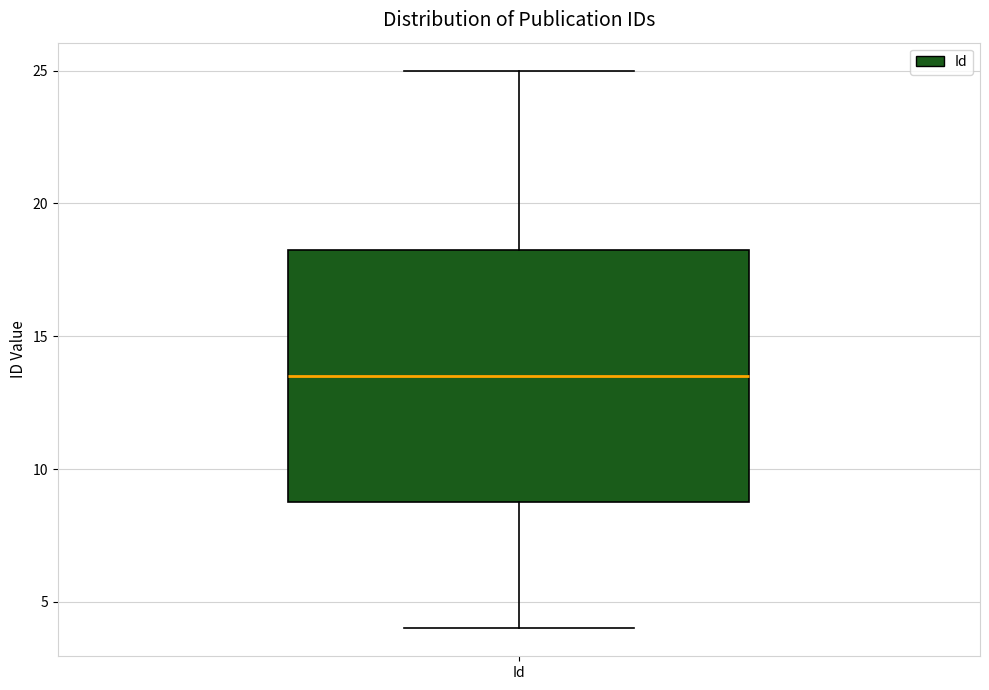

Where does the median line of the box for Id sit on the y-axis? The values are not printed on the chart, so give them approximately, as read against the axis.

13.5